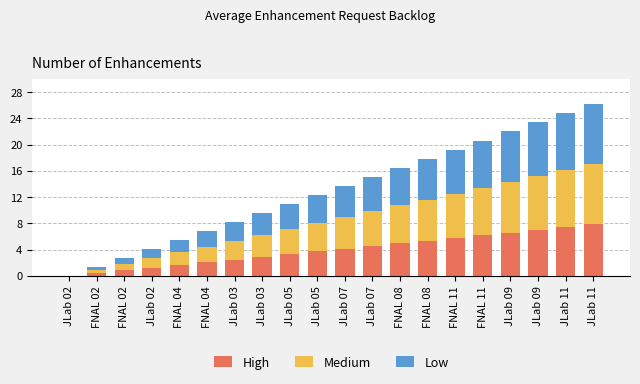

The High series shows 3.4 at JLab 02. True or false?

False